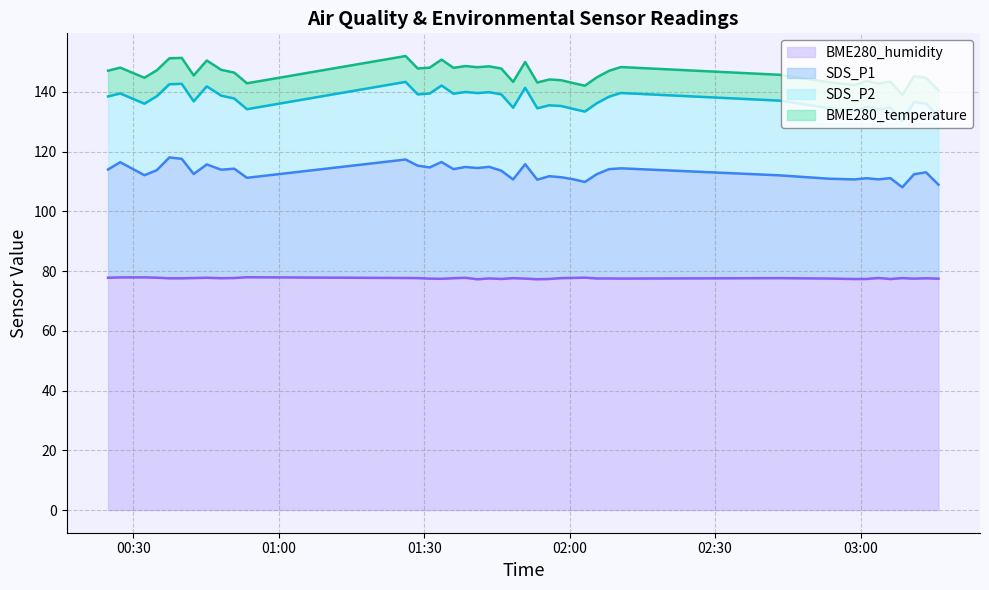

What is the maximum value for BME280_humidity?

78.0